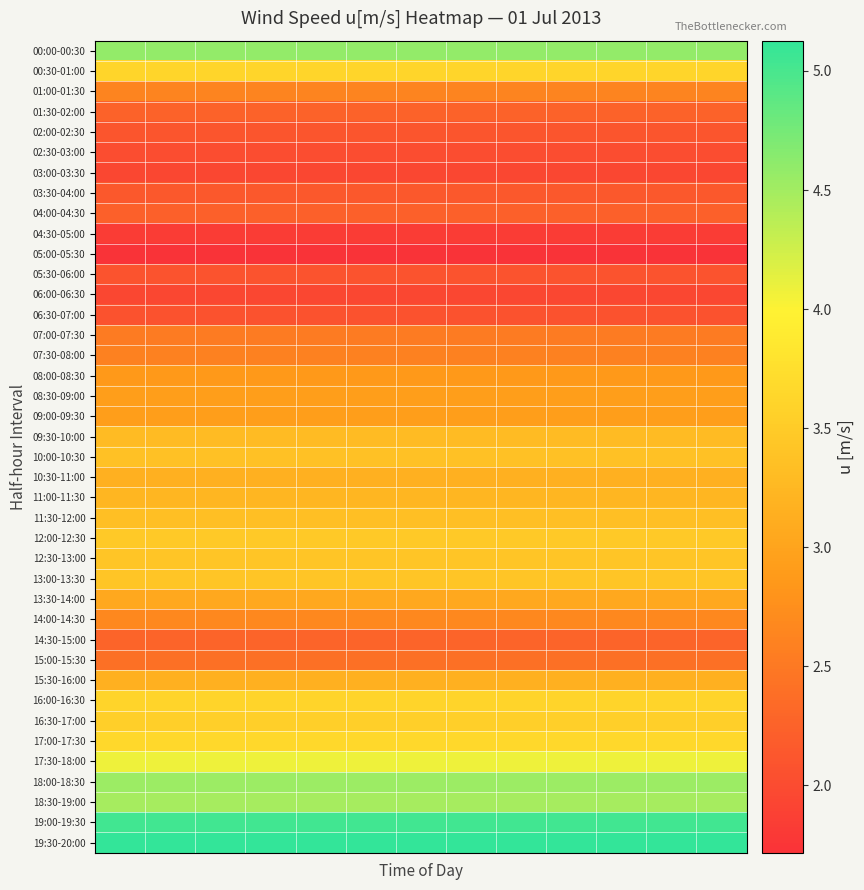

Rank the series by their maximum value, from lowest to highest.

05:00-05:30, 04:30-05:00, 03:00-03:30, 06:00-06:30, 02:30-03:00, 06:30-07:00, 05:30-06:00, 02:00-02:30, 03:30-04:00, 04:00-04:30, 01:30-02:00, 14:30-15:00, 15:00-15:30, 07:00-07:30, 07:30-08:00, 01:00-01:30, 14:00-14:30, 08:00-08:30, 09:00-09:30, 08:30-09:00, 13:30-14:00, 10:30-11:00, 15:30-16:00, 11:00-11:30, 09:30-10:00, 11:30-12:00, 10:00-10:30, 13:00-13:30, 12:30-13:00, 12:00-12:30, 16:30-17:00, 16:00-16:30, 00:30-01:00, 17:00-17:30, 17:30-18:00, 18:30-19:00, 18:00-18:30, 00:00-00:30, 19:00-19:30, 19:30-20:00